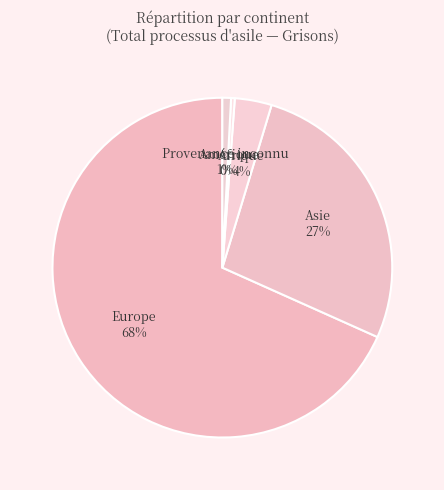

Count the number of slices in the pie.

5